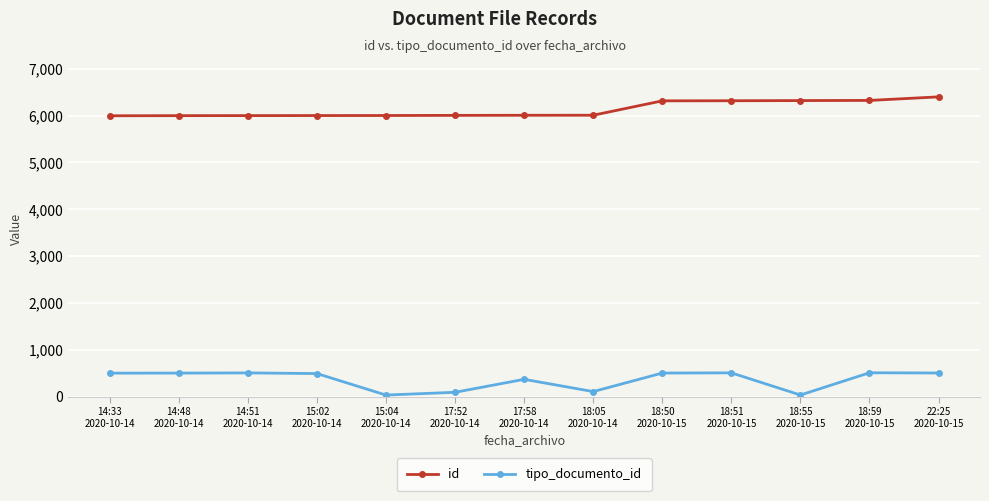

True or false: id and tipo_documento_id intersect in this chart.

False